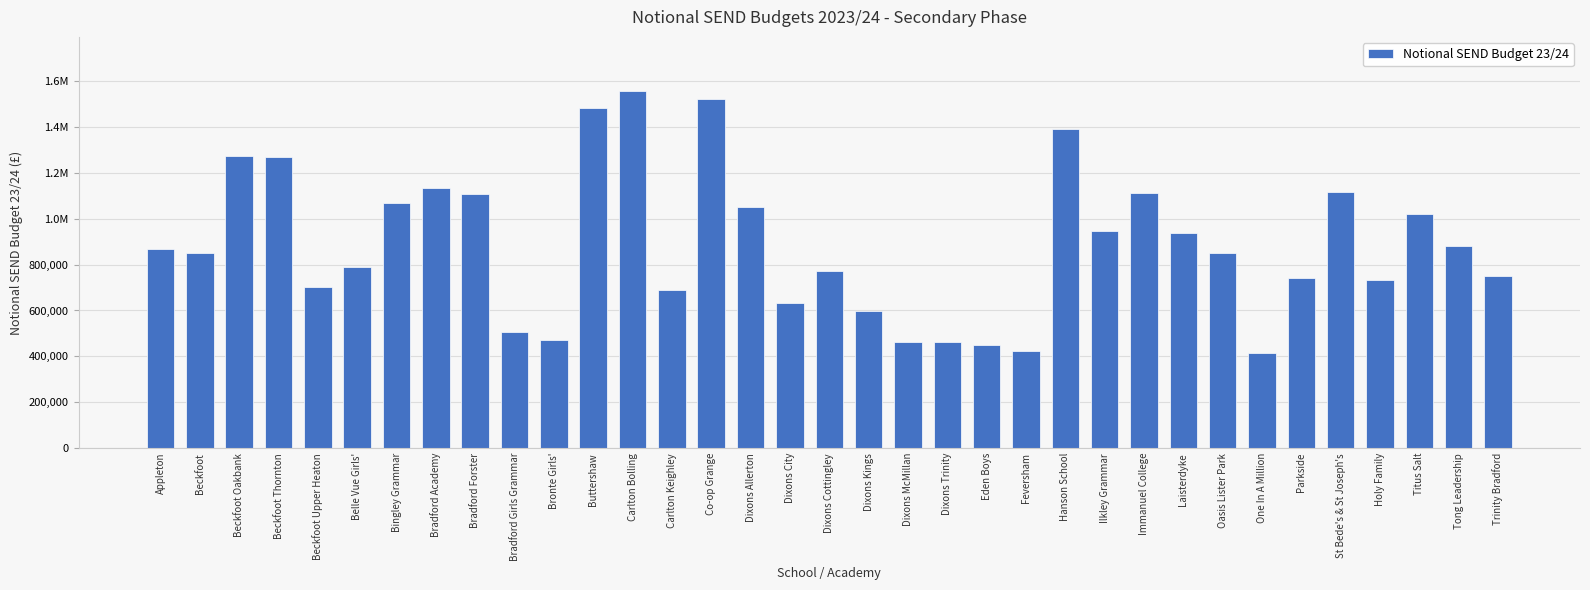

What is the difference between the values at Carlton Bolling and Dixons Trinity?

1096073.3